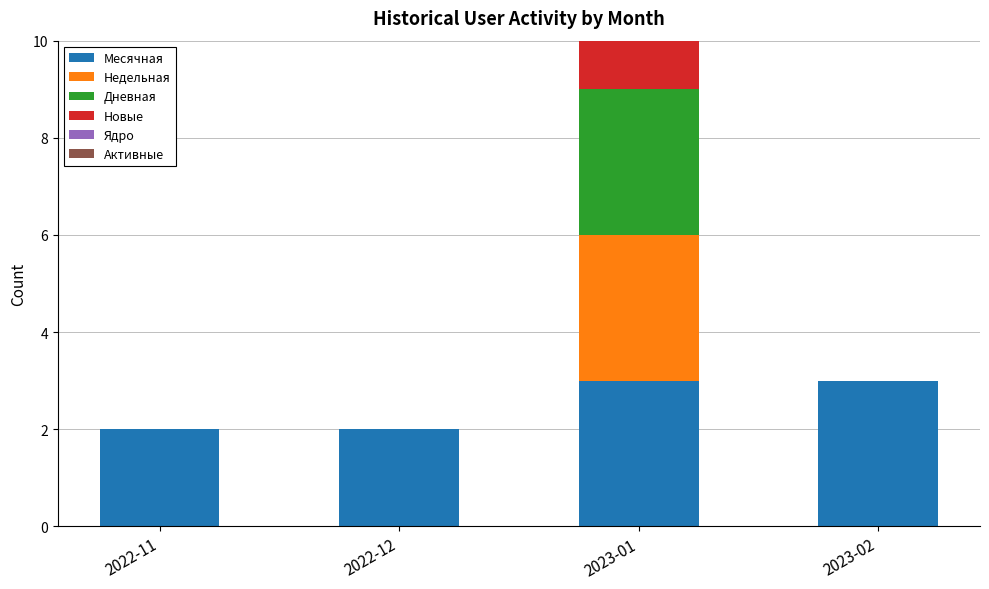

Does the chart contain any negative values?

No